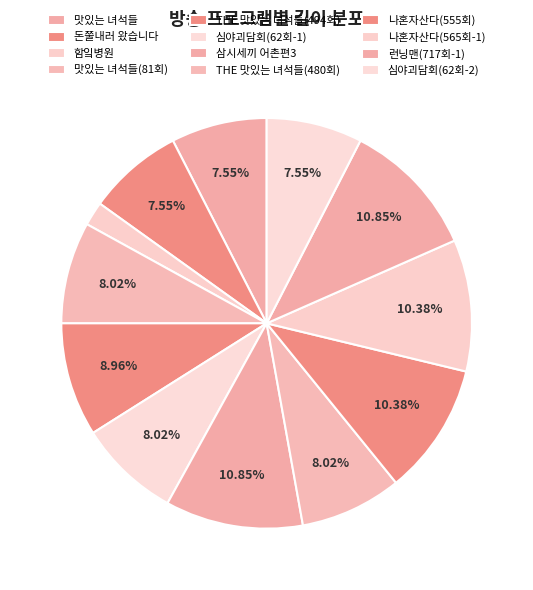

How many slices are in this pie chart?

12